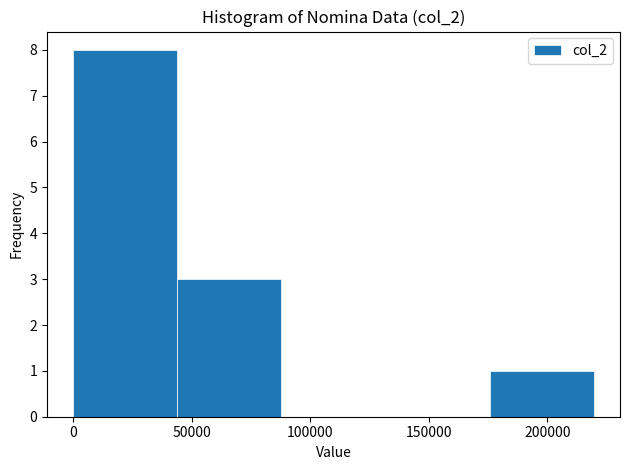

Reading left to right, transcribe this chart: for each bar, give the range it covers on the x-axis and its height. Neither the bar edges nor the heights are printed on the chart, so give them approximately, as read against the axes.

0 to 45000: 8
45000 to 90000: 3
90000 to 130000: 0
130000 to 175000: 0
175000 to 220000: 1